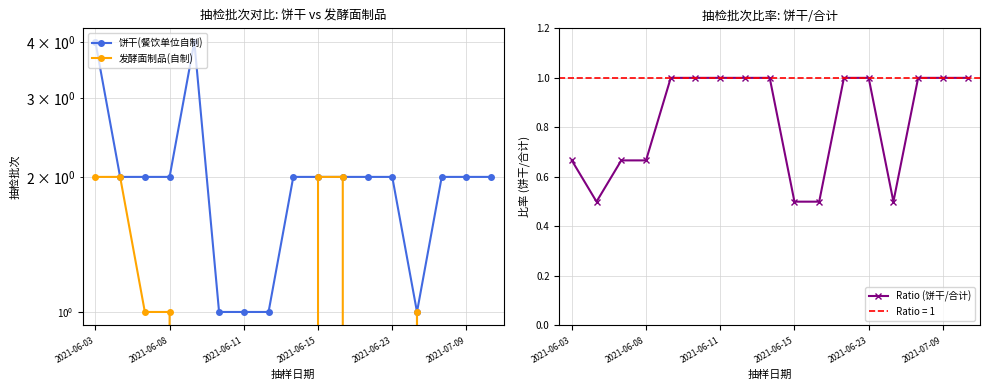

What is the maximum value for Ratio (饼干/合计)?

1.0